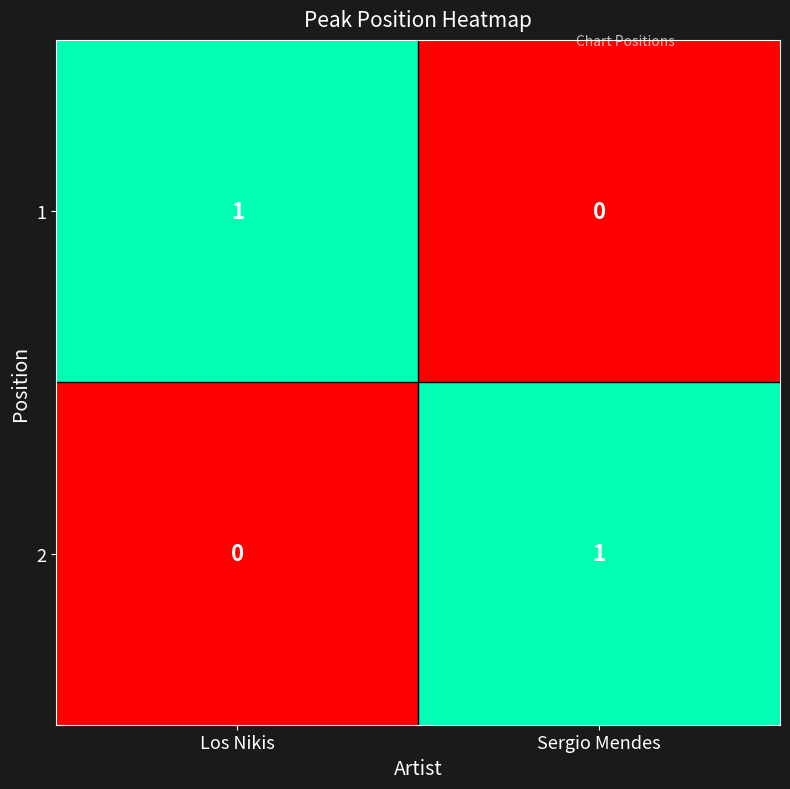

Reading right to left, transcribe all the data shown in this chart.

1: Sergio Mendes=0	Los Nikis=1
2: Sergio Mendes=1	Los Nikis=0